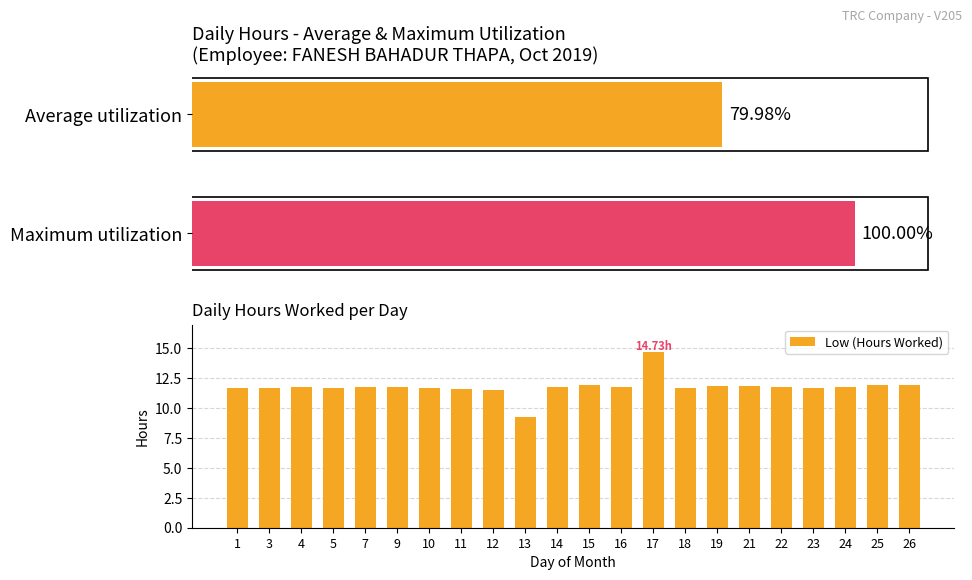

What is the average value of the Low (Hours Worked) series?

11.8